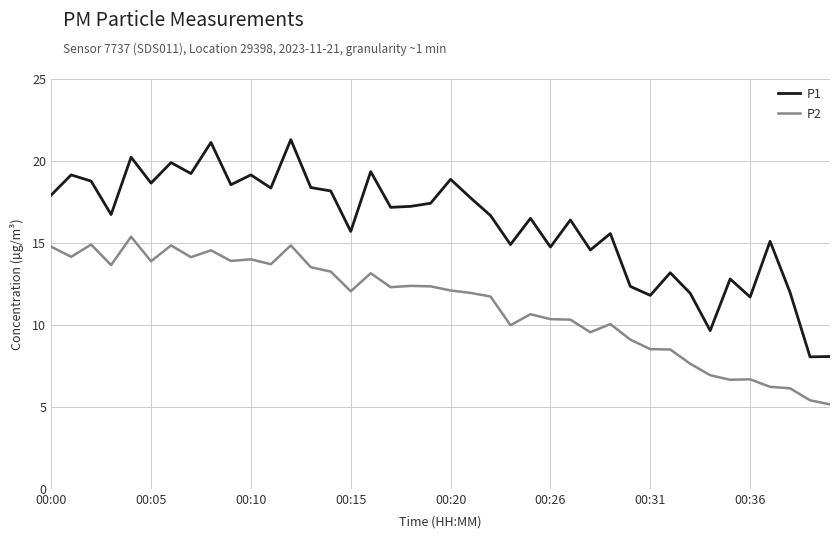

What is the maximum value shown in the chart?

21.3